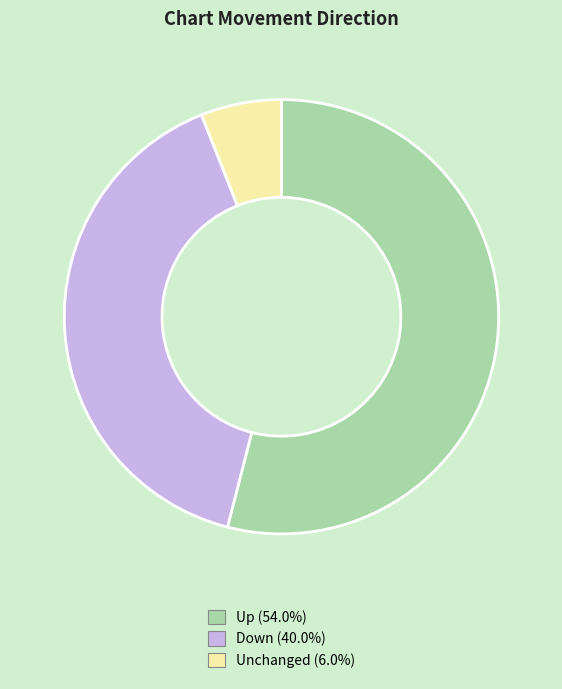

Is there any slice that represents more than half of the pie?

Yes